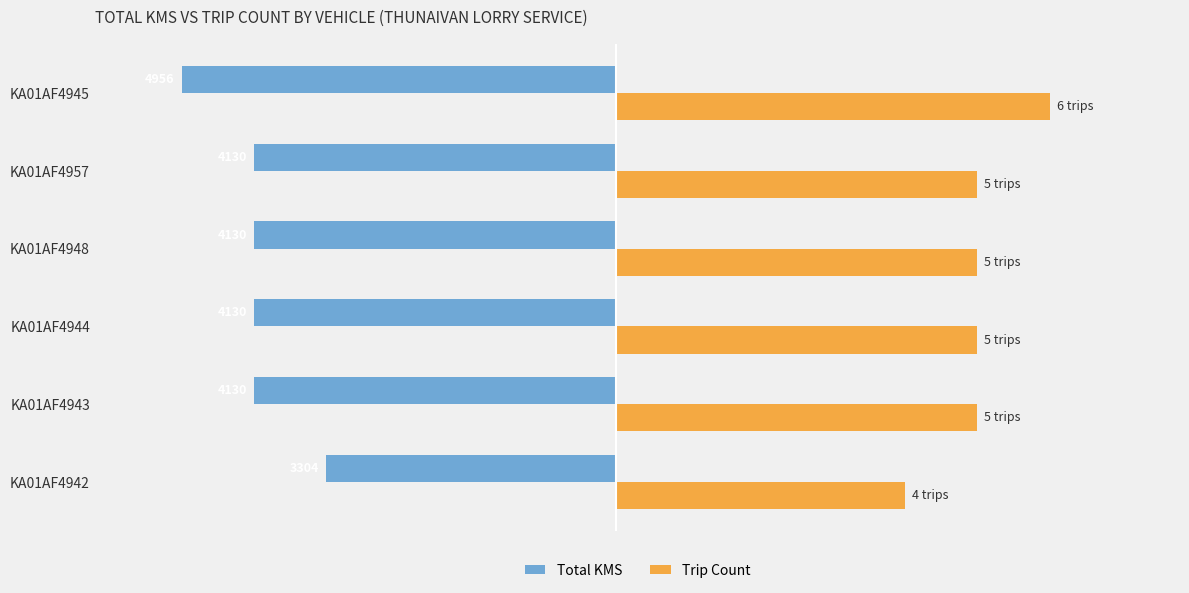

At KA01AF4948, list the series in order from smallest to largest.

Total KMS, Trip Count